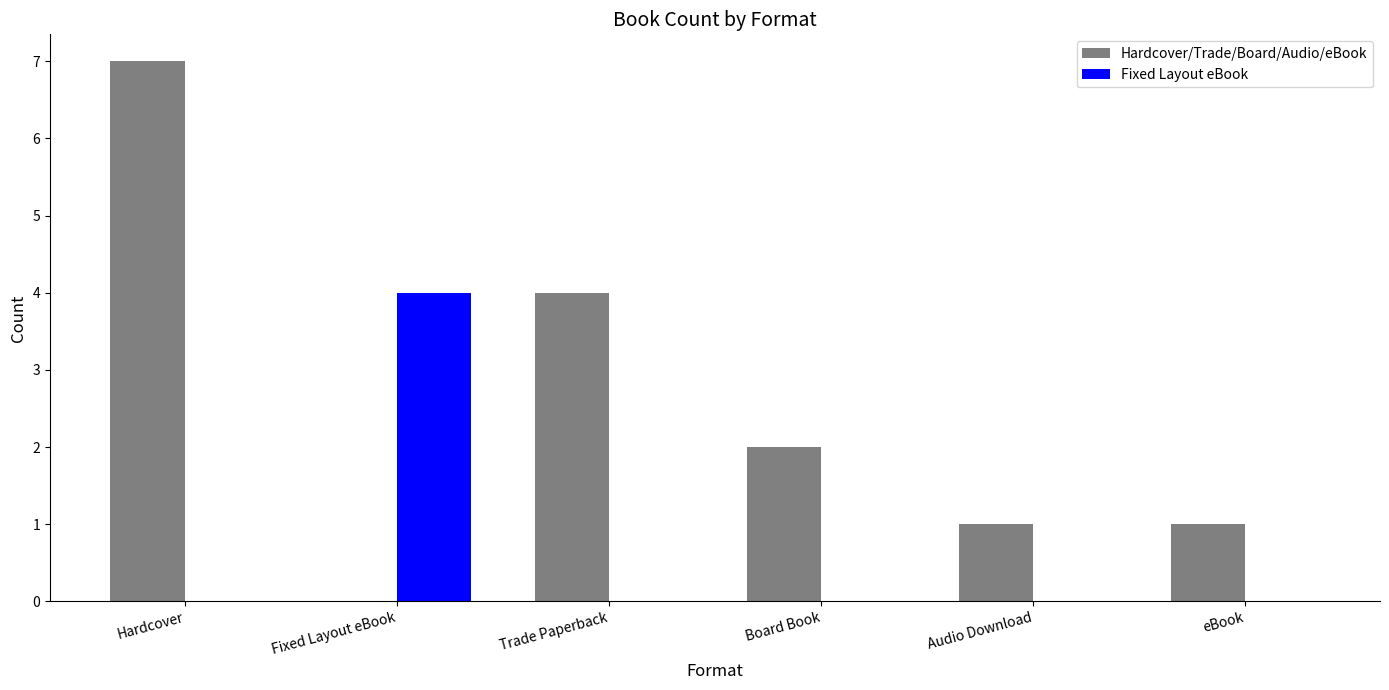

Which label corresponds to the largest value in the chart?

Hardcover